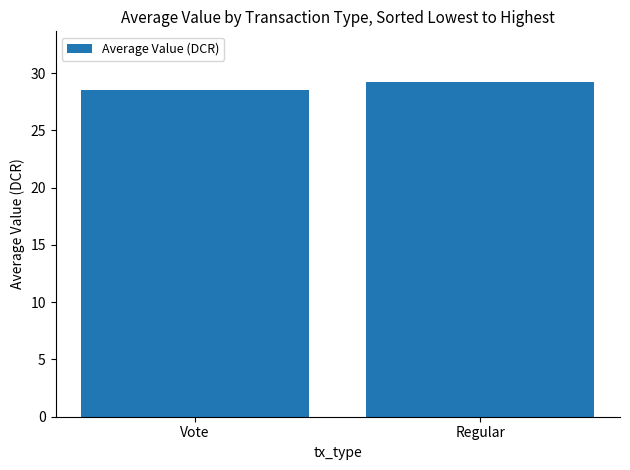

What is the value of the 1st bar from the left?

28.6